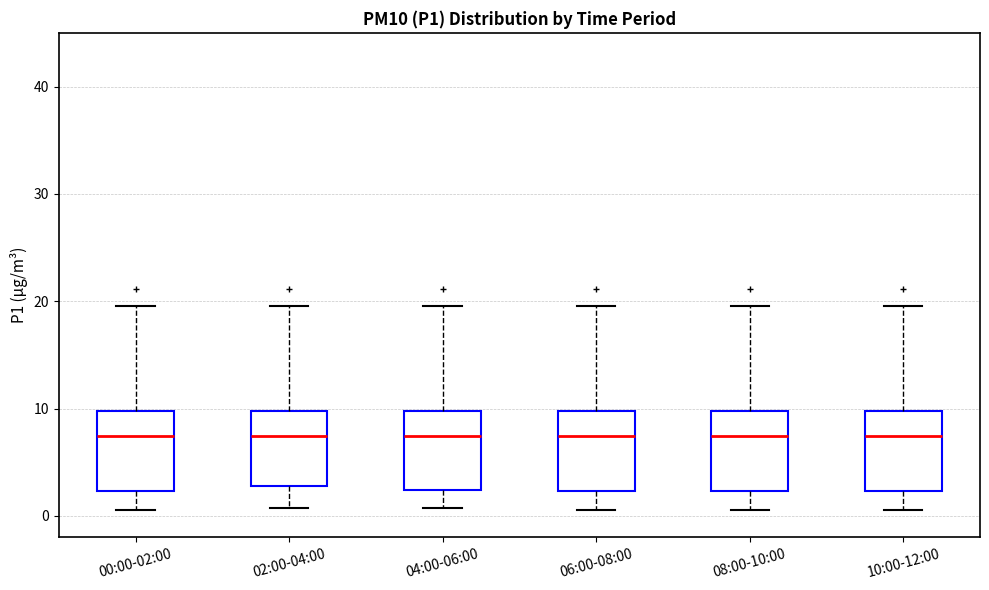

Reading left to right, transcribe this box plot: for each box, give where its median line is, the range the box spans, and where its two whiskers end, as read against the y-axis. The values are not printed on the chart, so give them approximately, as read against the axis.

00:00-02:00: median 7, box 2 to 10, whiskers 1 to 20
02:00-04:00: median 7, box 3 to 10, whiskers 1 to 20
04:00-06:00: median 7, box 2 to 10, whiskers 1 to 20
06:00-08:00: median 7, box 2 to 10, whiskers 1 to 20
08:00-10:00: median 7, box 2 to 10, whiskers 1 to 20
10:00-12:00: median 7, box 2 to 10, whiskers 1 to 20